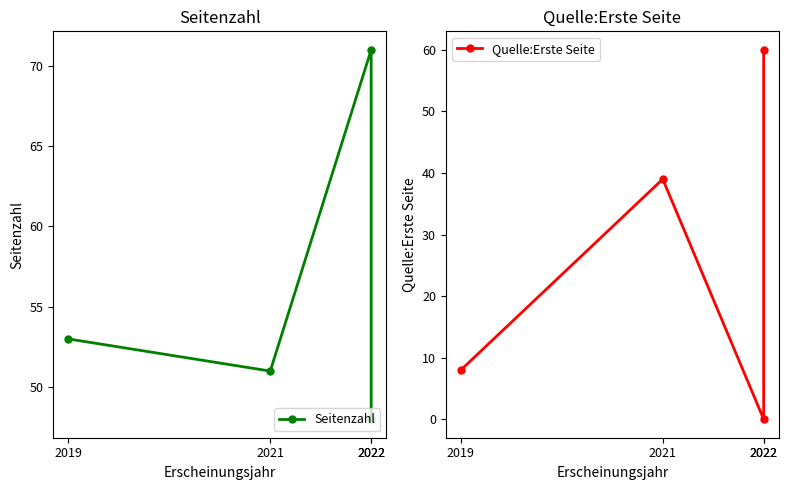

What is the sum of the Seitenzahl values at 2021 and 2022?

99